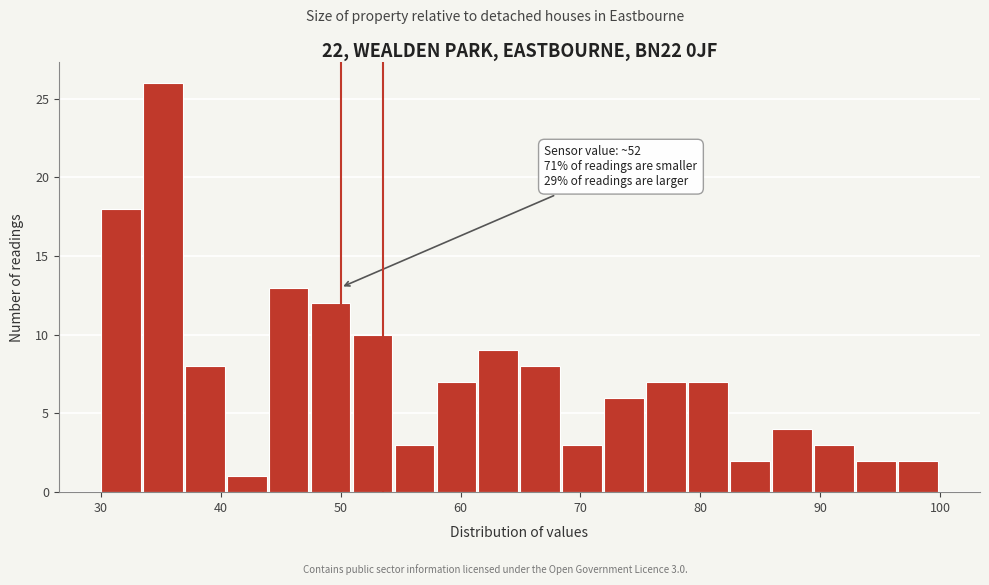

Around what value on the x-axis is the tallest bar? Give the approximate position of its centre, as read against the axis.

35